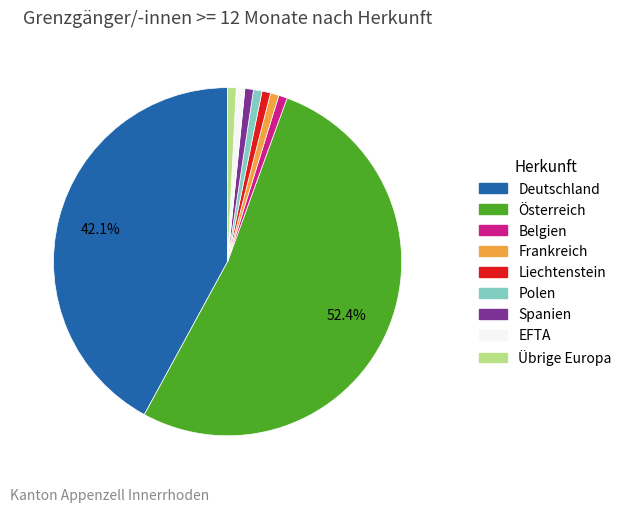

To the nearest percent, what portion does Spanien represent?

1%